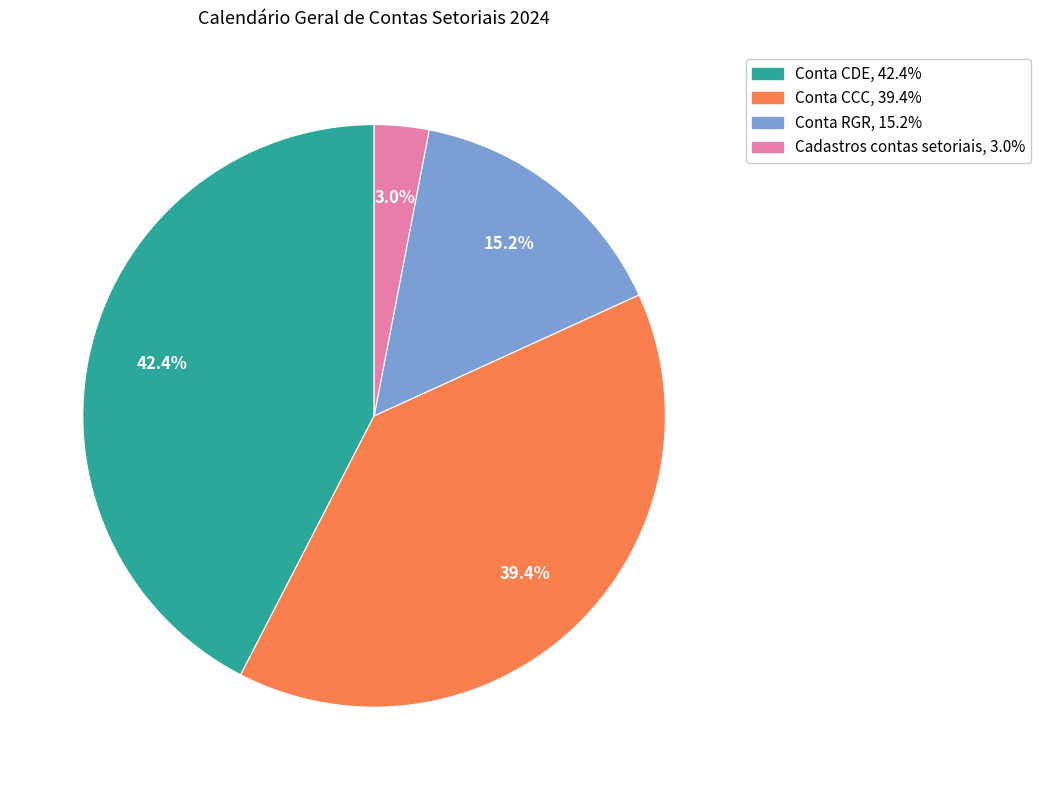

Count the number of slices in the pie.

4